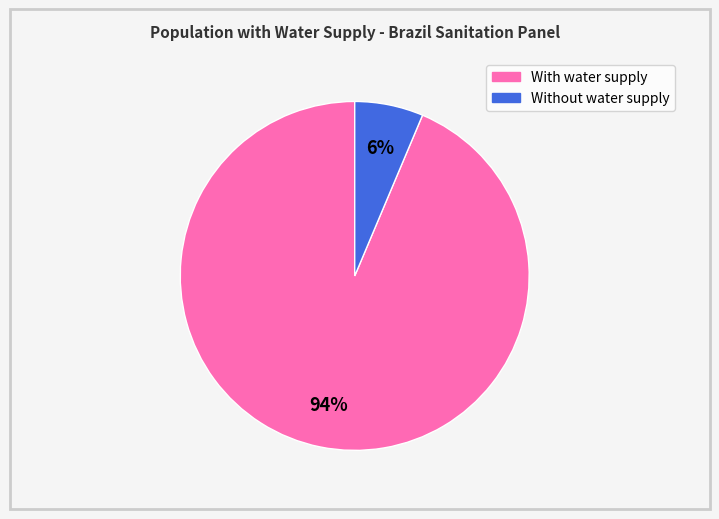

Is there any slice that represents more than half of the pie?

Yes